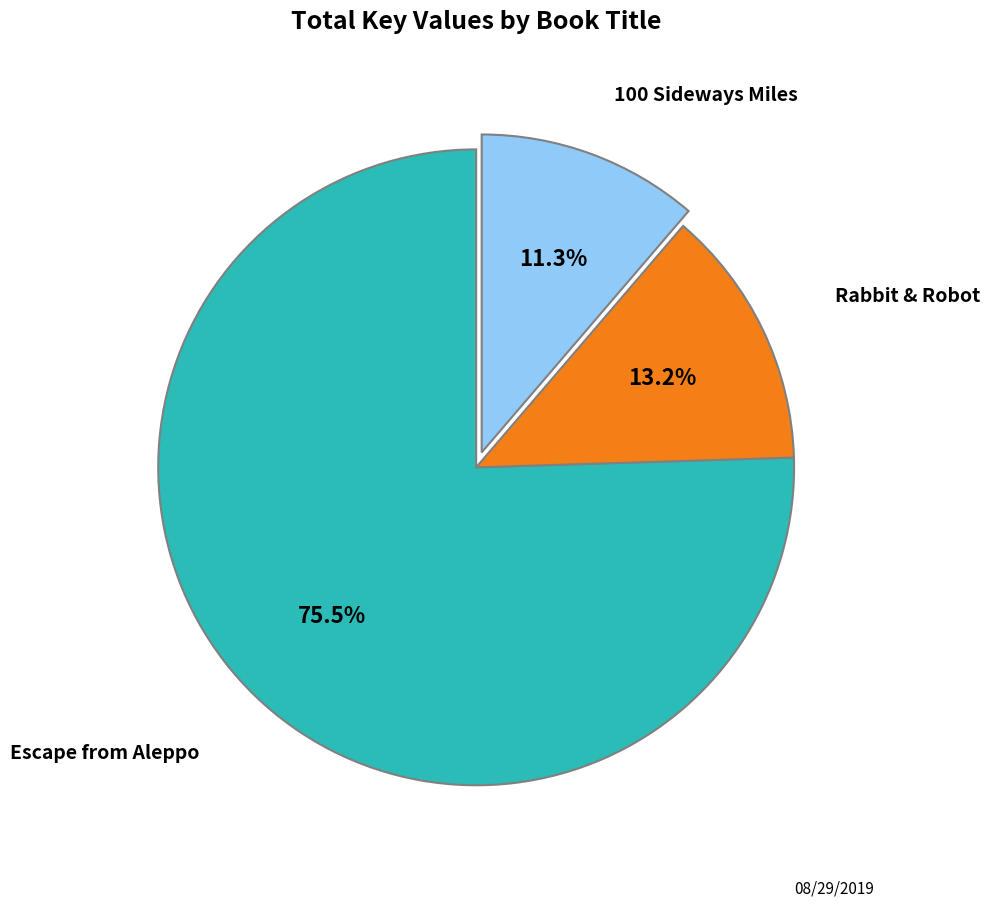

Is Escape from Aleppo the majority of the pie?

Yes